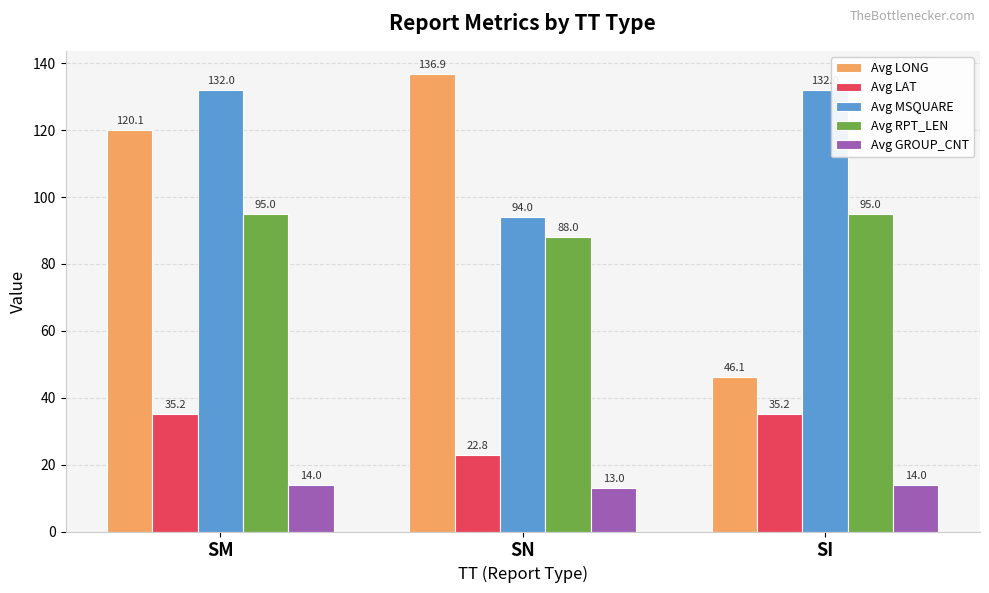

Is it true that Avg MSQUARE equals 214.9 at SM?

False